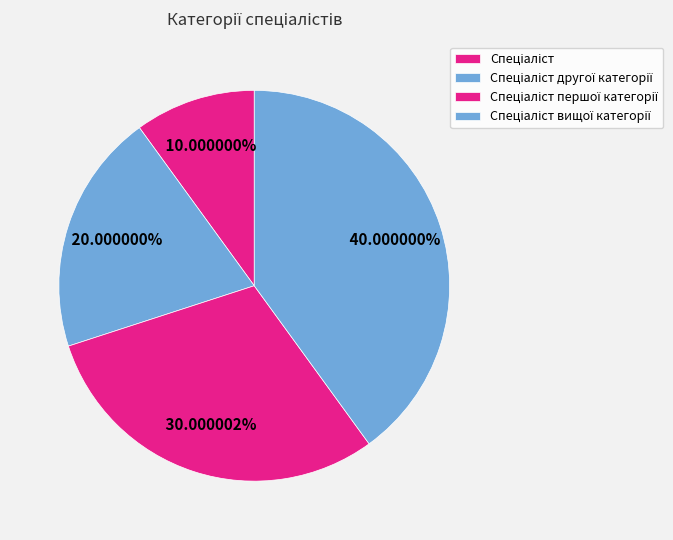

Rank the categories by value from lowest to highest.

Спеціаліст, Спеціаліст другої категорії, Спеціаліст першої категорії, Спеціаліст вищої категорії